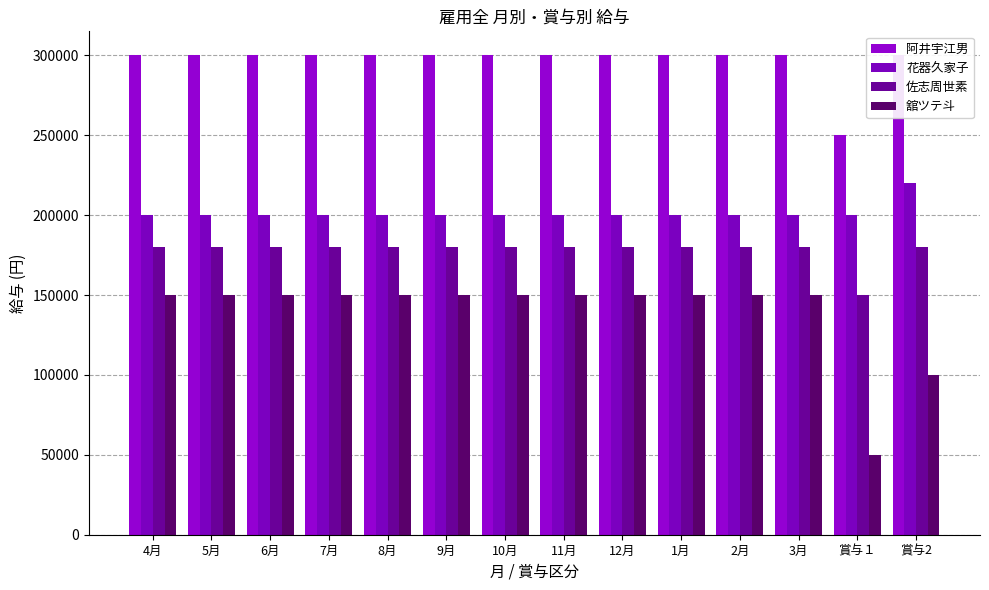

What position from the left is 5月?

2